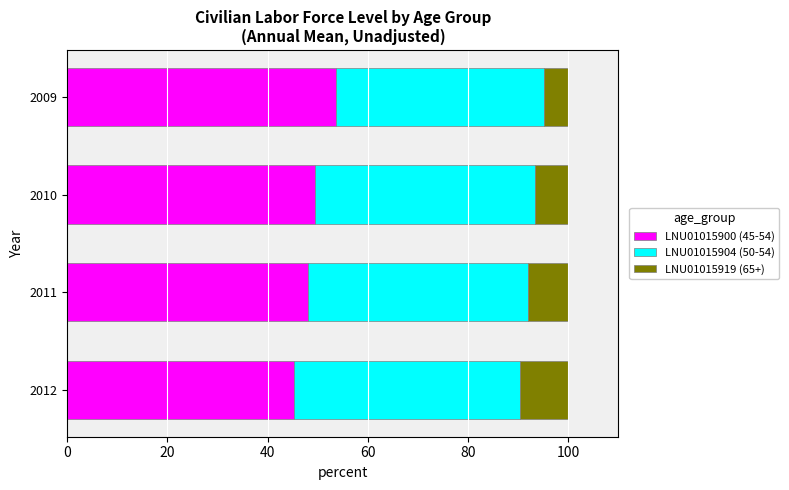

What is the total value across all series at 2009?

100.0